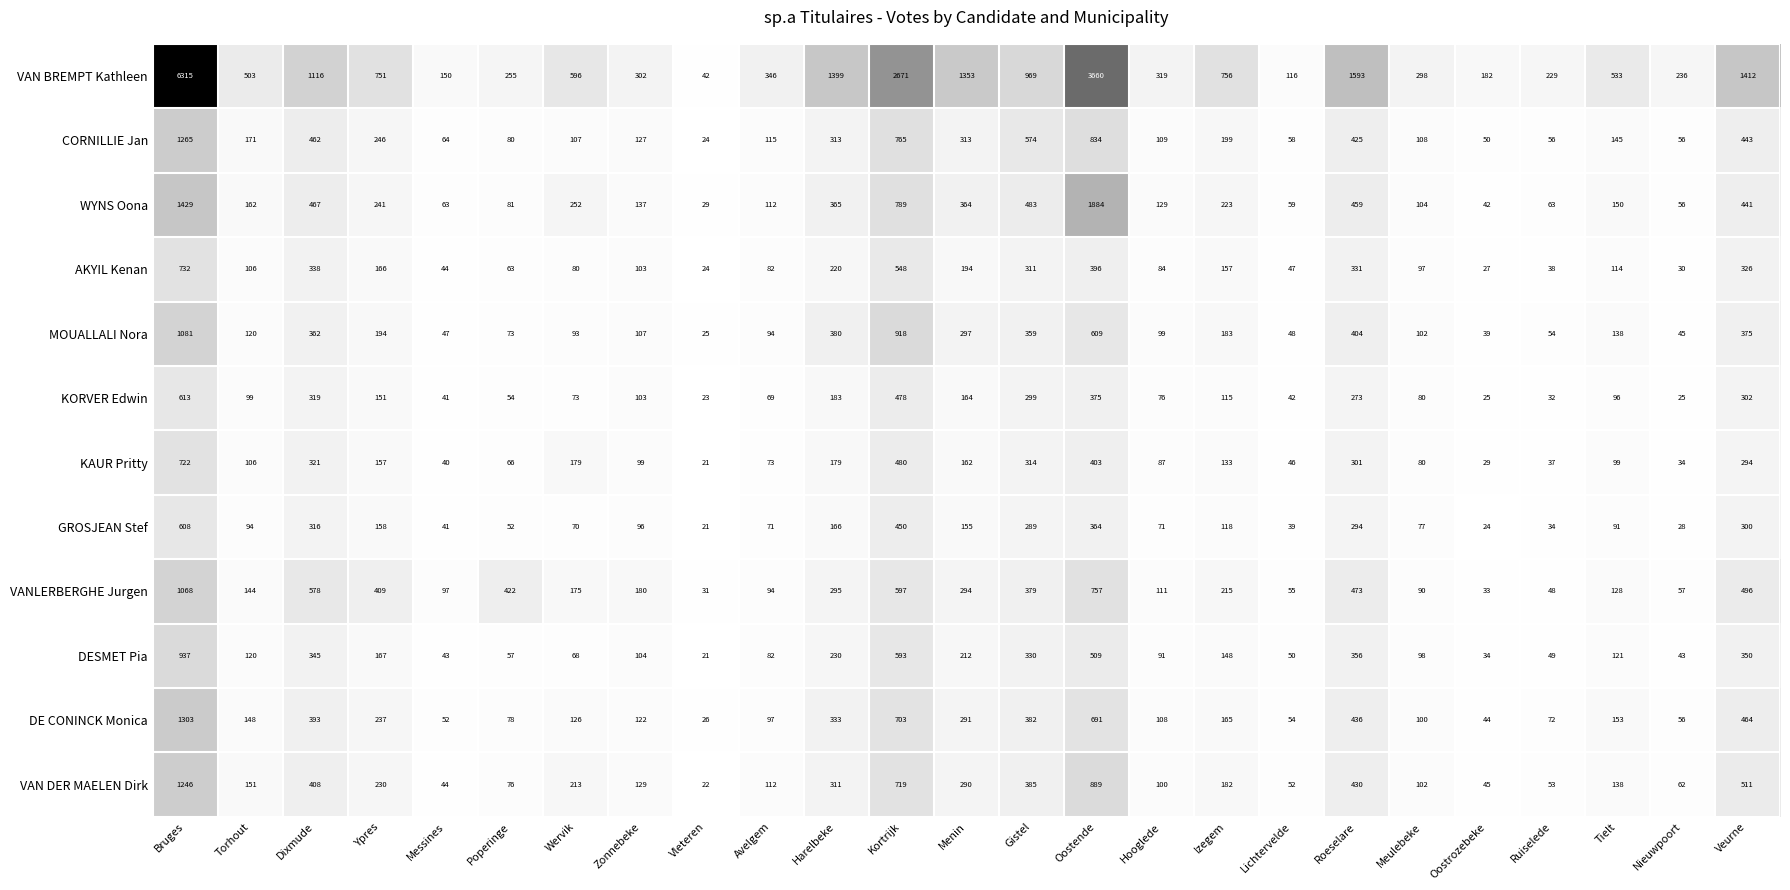

At Izegem, list the series in order from largest to smallest.

VAN BREMPT Kathleen, WYNS Oona, VANLERBERGHE Jurgen, CORNILLIE Jan, MOUALLALI Nora, VAN DER MAELEN Dirk, DE CONINCK Monica, AKYIL Kenan, DESMET Pia, KAUR Pritty, GROSJEAN Stef, KORVER Edwin